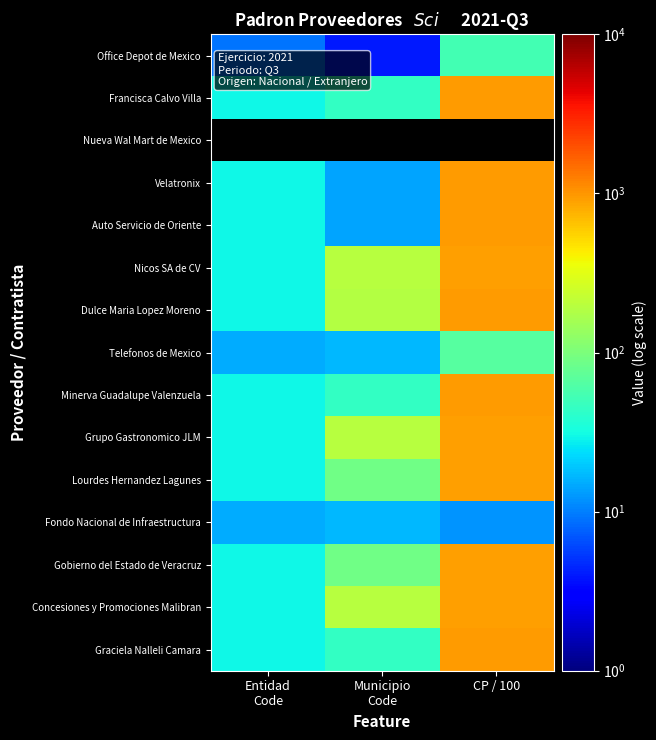

The Fondo Nacional de Infraestructura series shows 12.2 at CP / 100. True or false?

True